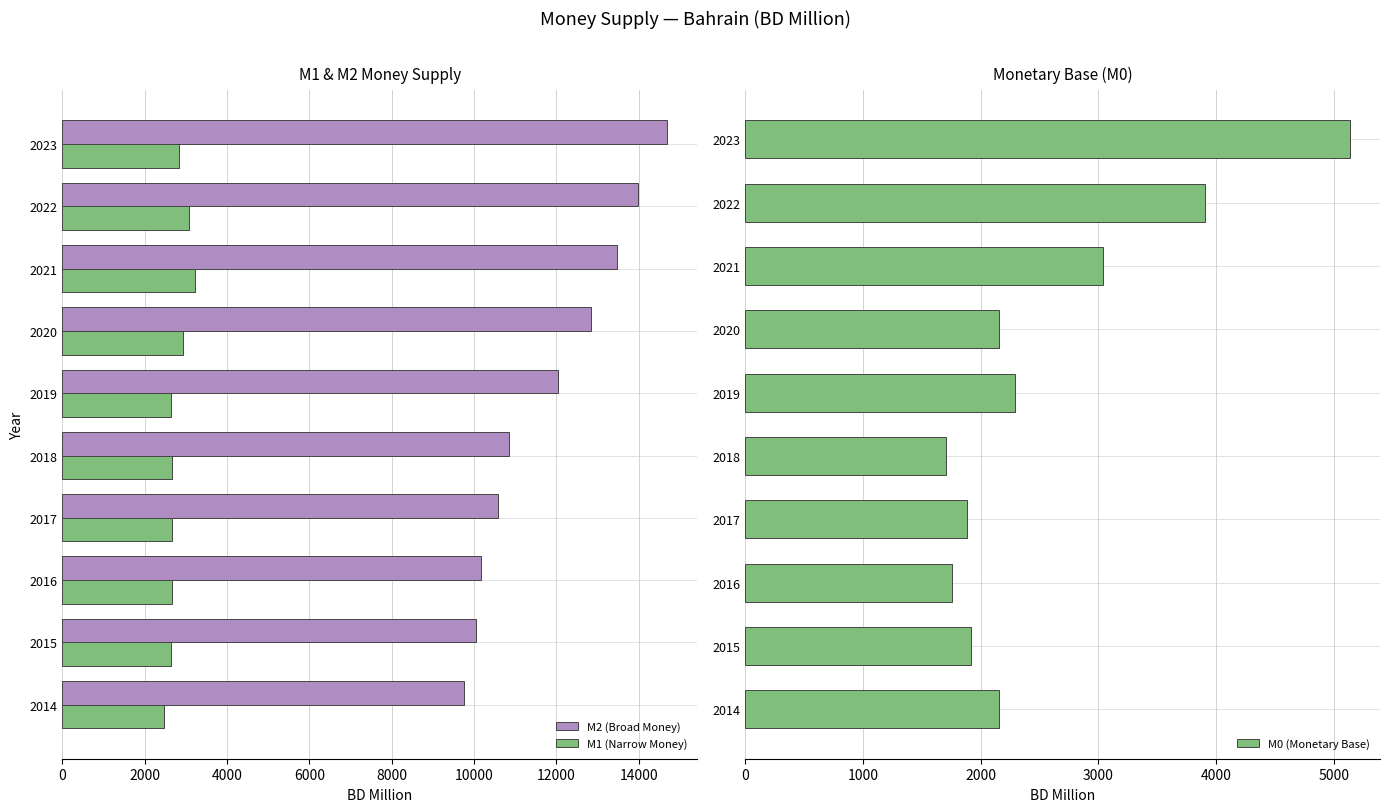

Read the M1 (Narrow Money) value at 2023.

2833.3